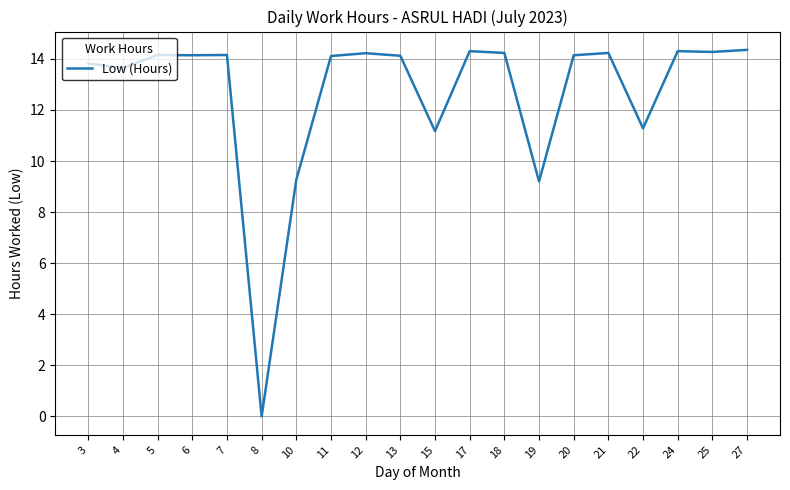

What is the change in value from 8 to 25?

+14.3